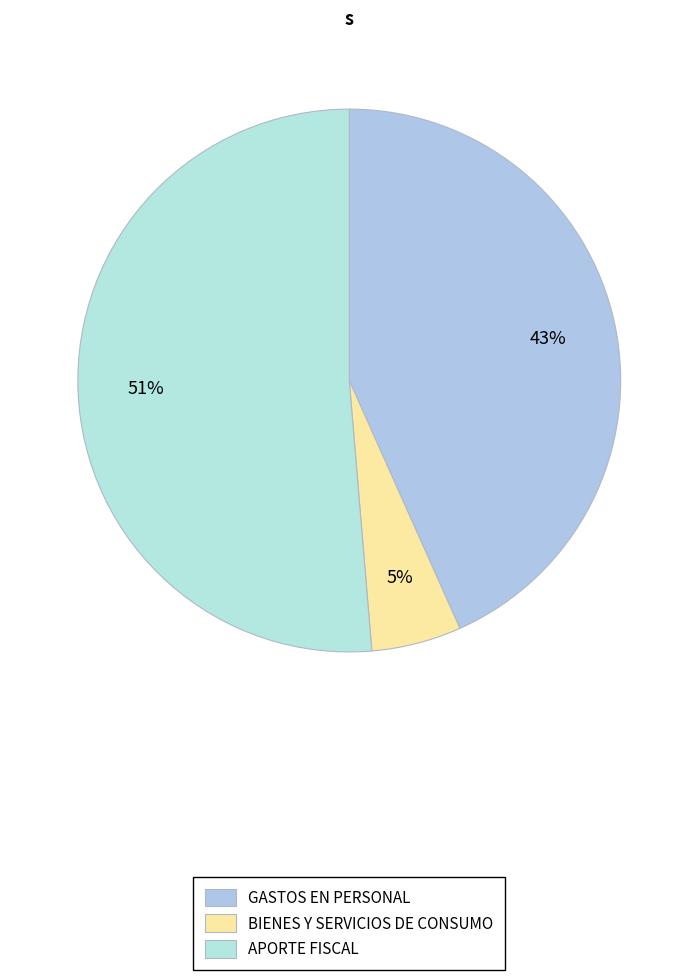

How many segments does this pie chart have?

3